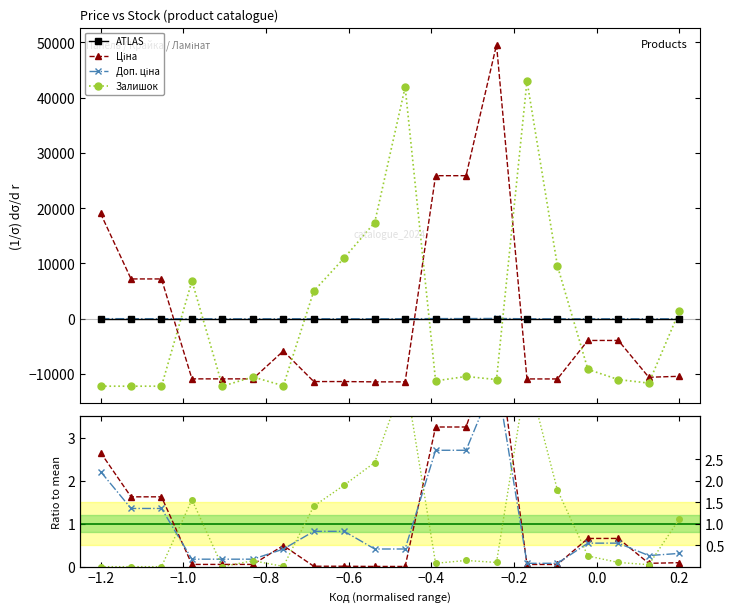

Is the value of Доп. ціна at −0.6 greater than the value of Ціна at 11?

No